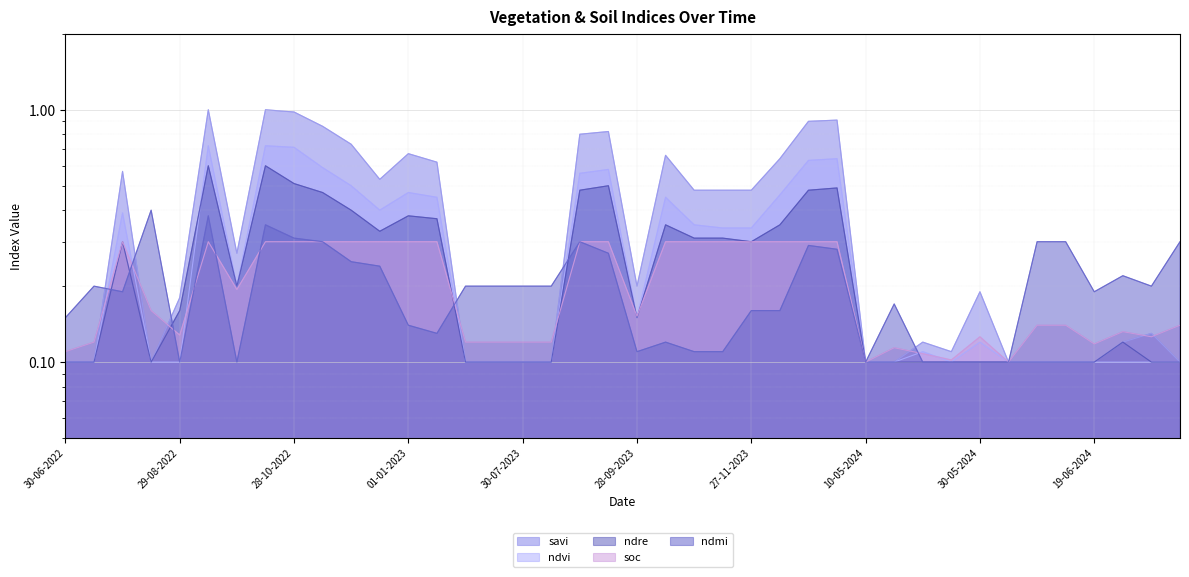

Which label corresponds to the smallest value in the chart?

30-06-2022